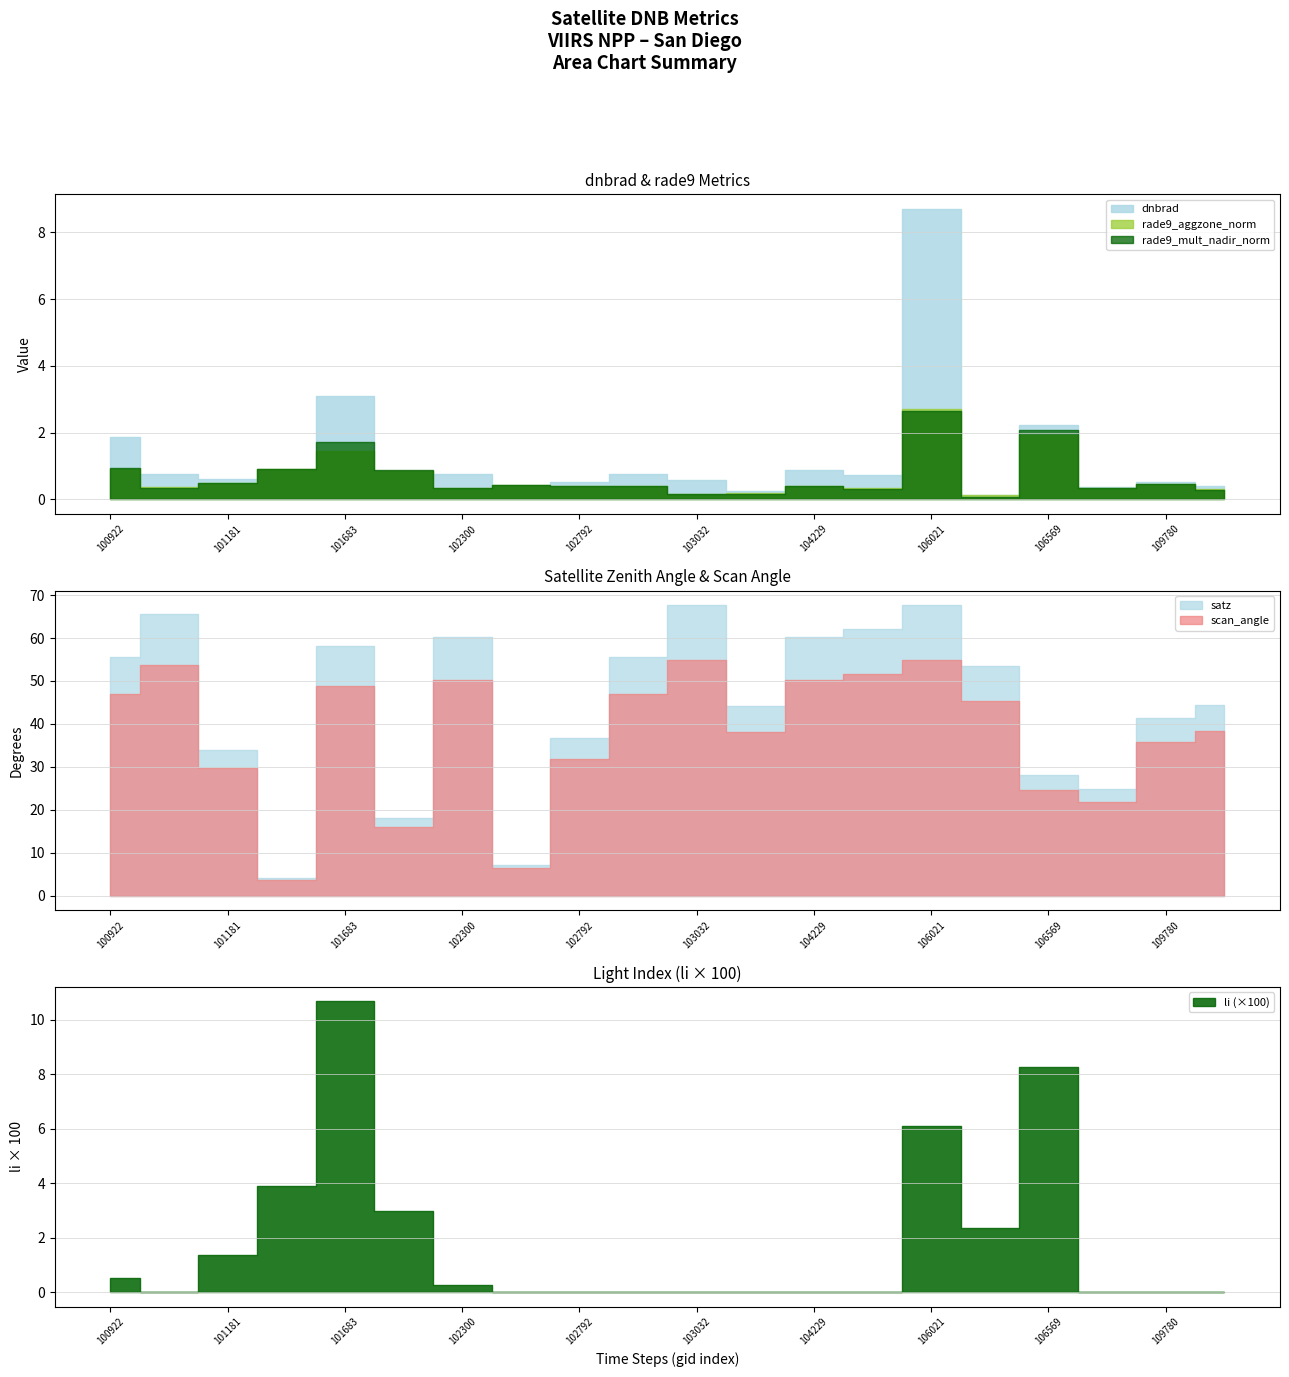

Where is the first local maximum for scan_angle?

100930